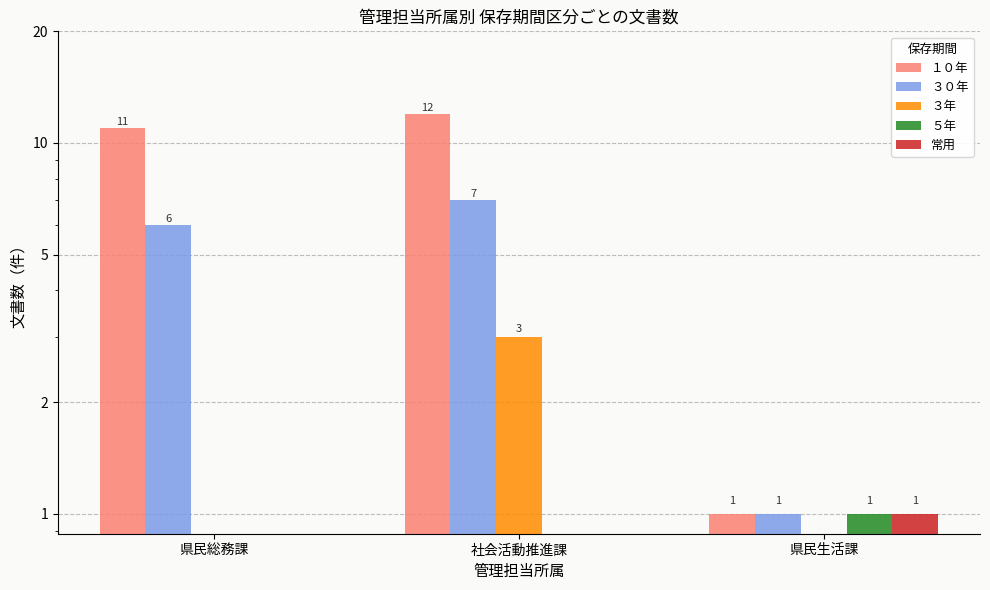

What is the maximum value for ３年?

3